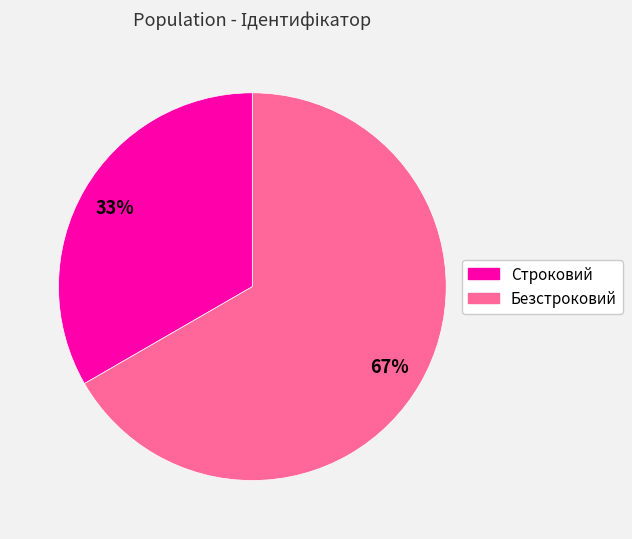

What percentage is the Безстроковий slice, to the nearest percent?

67%